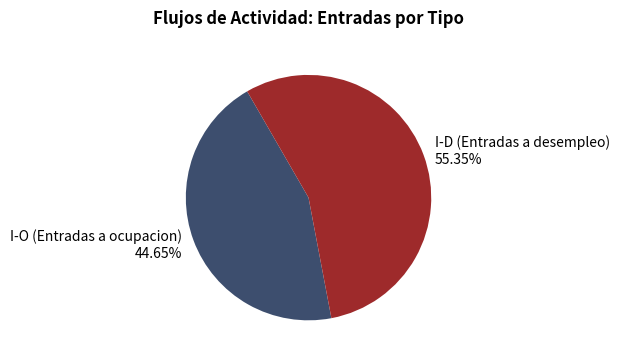

Which category has the smallest portion of the pie?

I-O (Entradas a ocupacion)